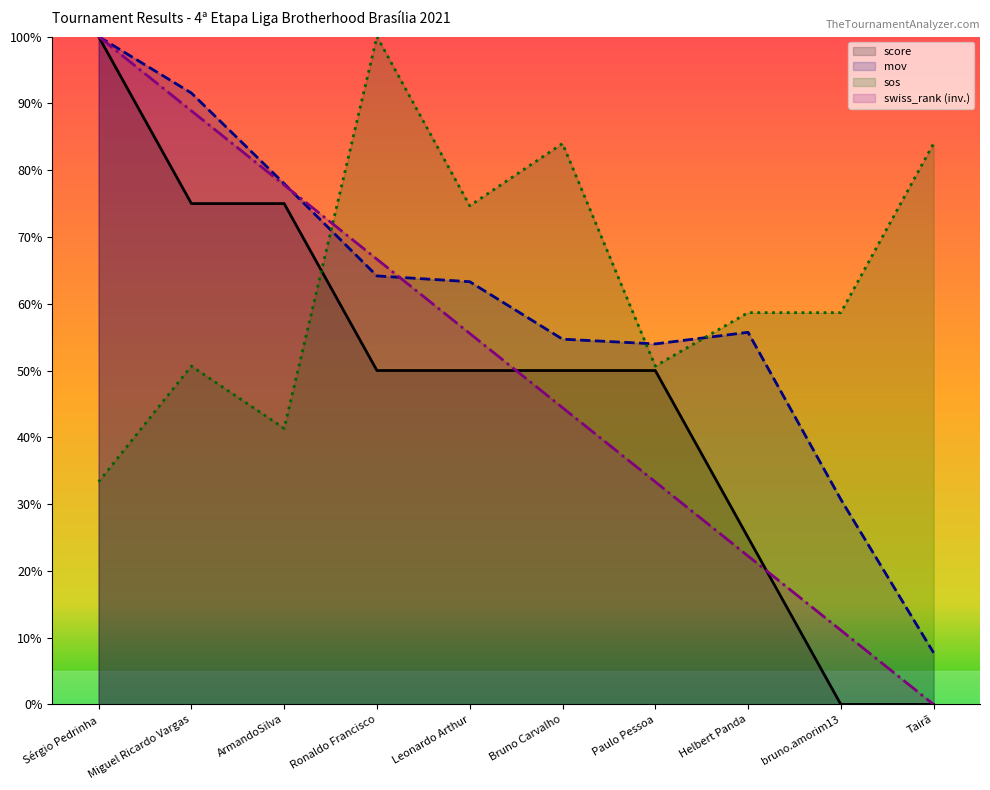

How many interior local valleys does the sos series have?

3